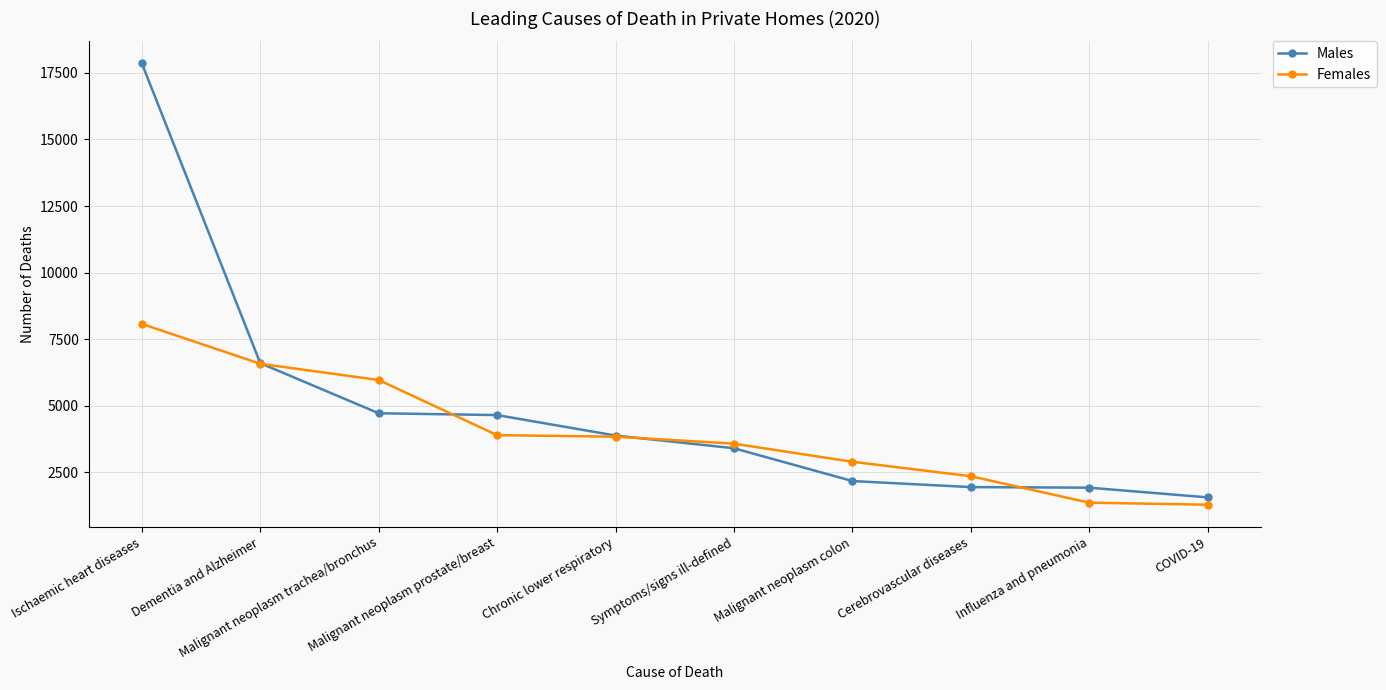

What is the difference between the highest and lowest values at Cerebrovascular diseases?

408